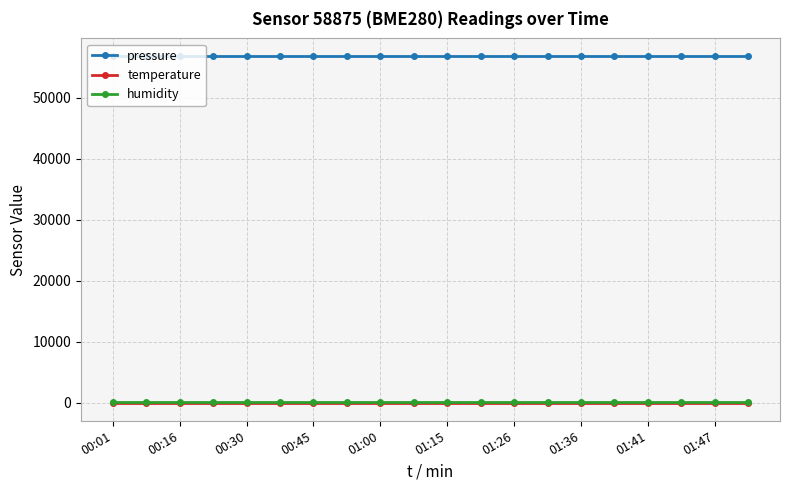

True or false: pressure and humidity intersect in this chart.

False